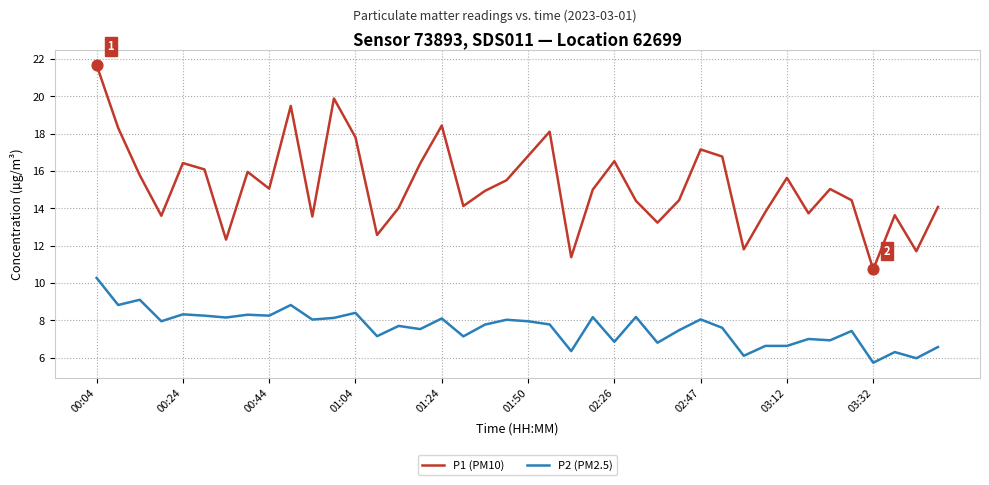

Which series has the largest total across all categories?

P1 (PM10)